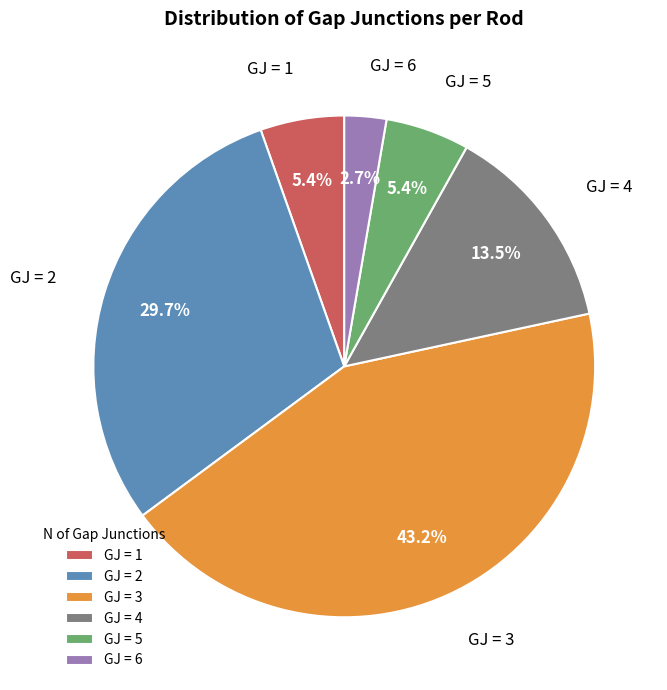

Do GJ = 2 and GJ = 4 together represent more than half of the pie?

No